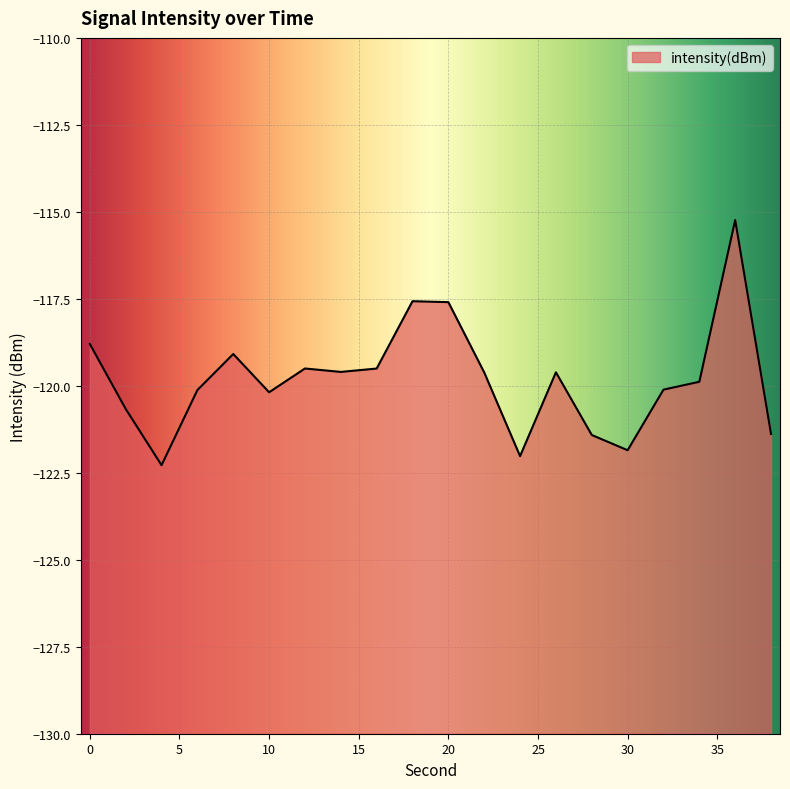

What is the difference between the second highest and minimum values?

4.7